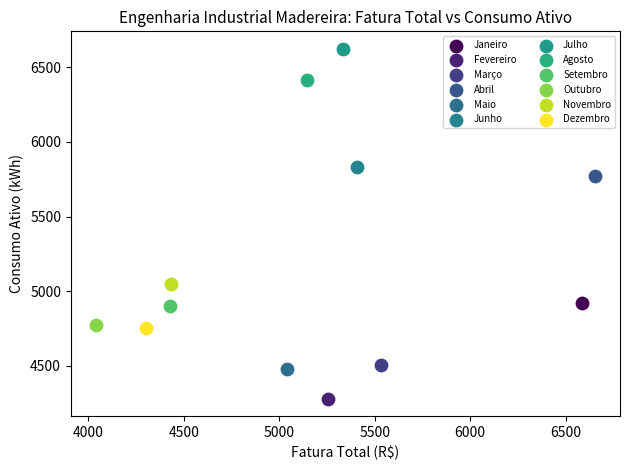

Which series reaches the minimum Y coordinate?

Fevereiro